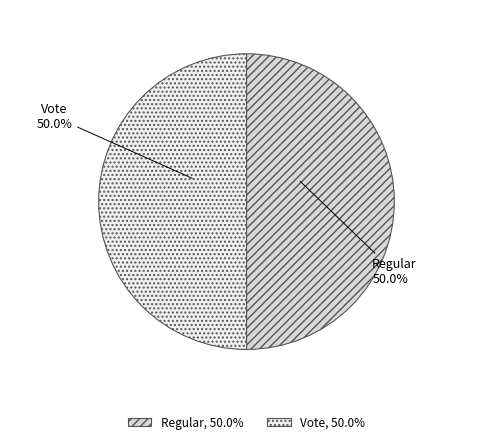

Approximately how many times larger is the value at Regular, 50.0% compared to Vote, 50.0%?

1.0